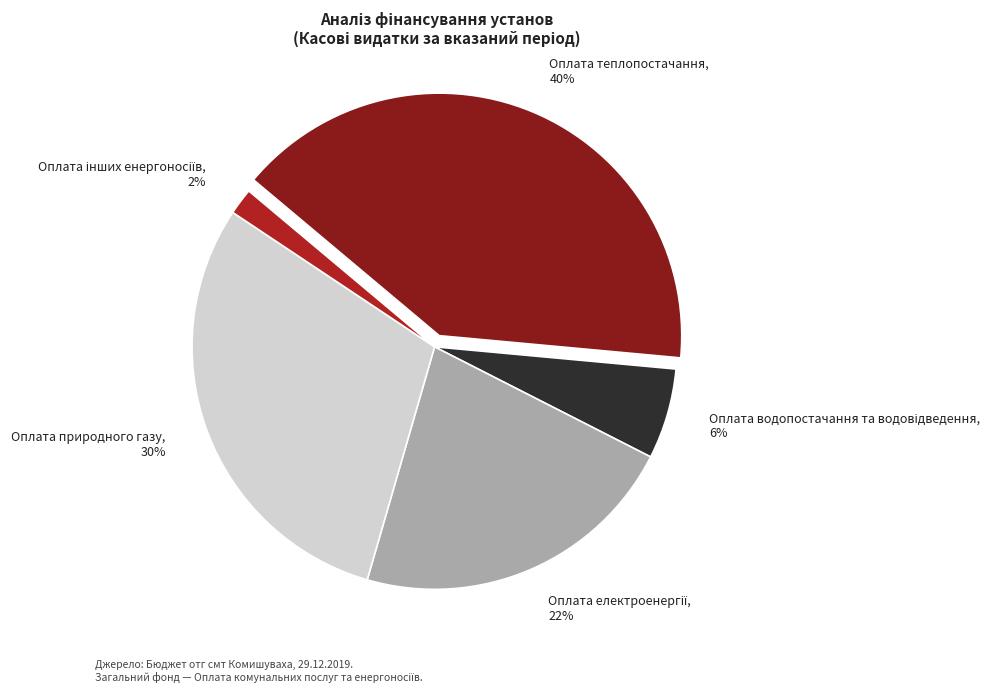

Does any single category account for the majority?

No